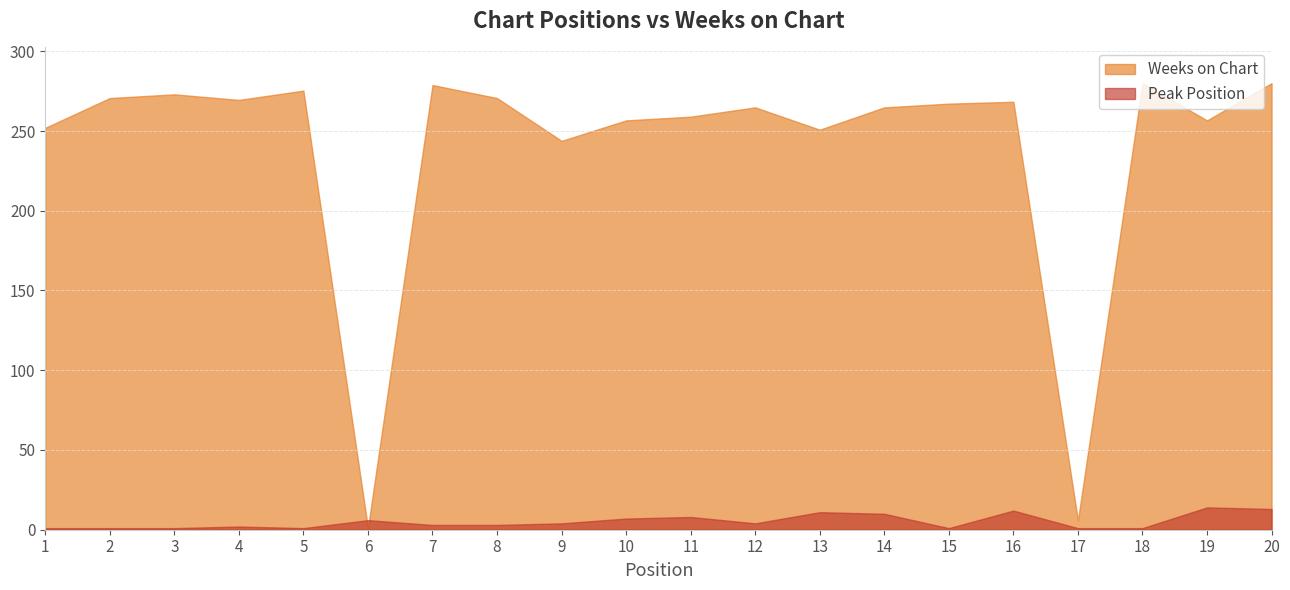

Rank the categories by Peak Position value from highest to lowest.

19, 20, 16, 13, 14, 11, 10, 6, 9, 12, 7, 8, 4, 1, 2, 3, 5, 15, 17, 18